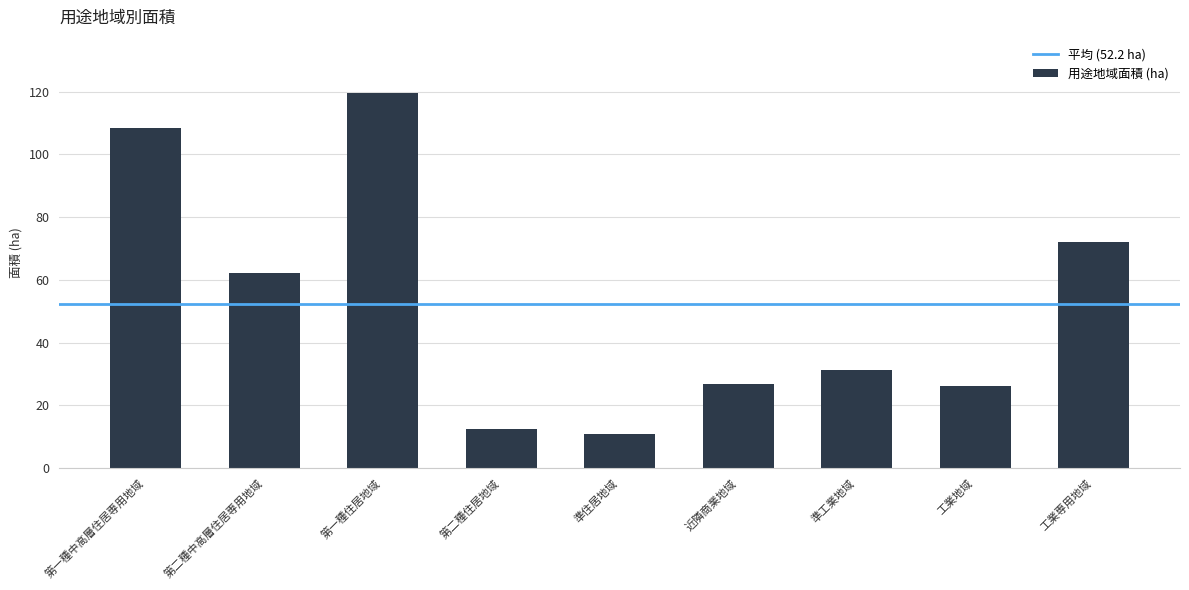

Reading right to left, list all the values displayed in this chart.

72.2	26.2	31.2	26.8	11.0	12.4	119.5	62.2	108.5